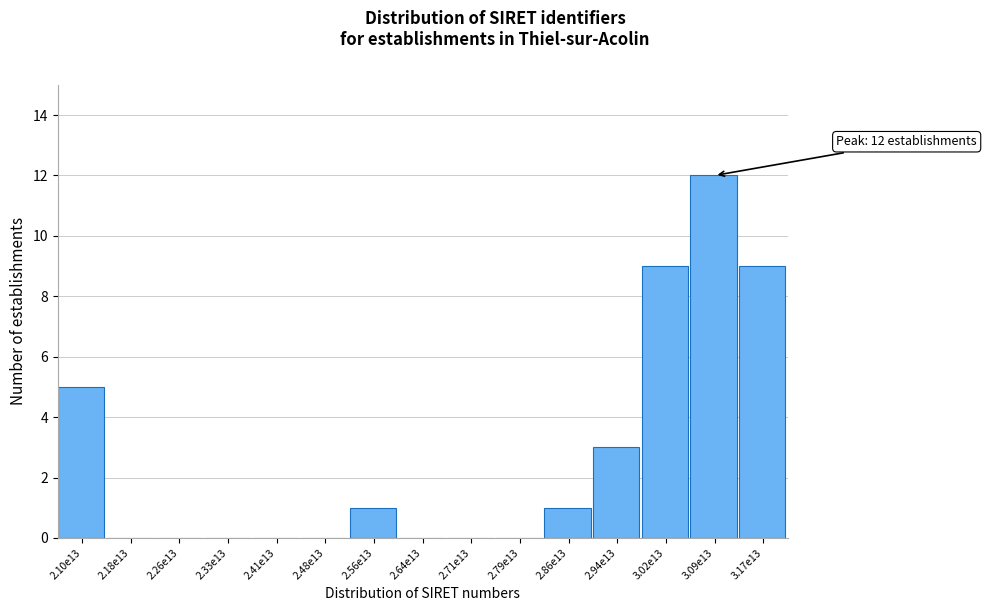

Reading left to right, list all the values displayed in this chart.

2.10e13=5	2.18e13=0	2.26e13=0	2.33e13=0	2.41e13=0	2.48e13=0	2.56e13=1	2.64e13=0	2.71e13=0	2.79e13=0	2.86e13=1	2.94e13=3	3.02e13=9	3.09e13=12	3.17e13=9